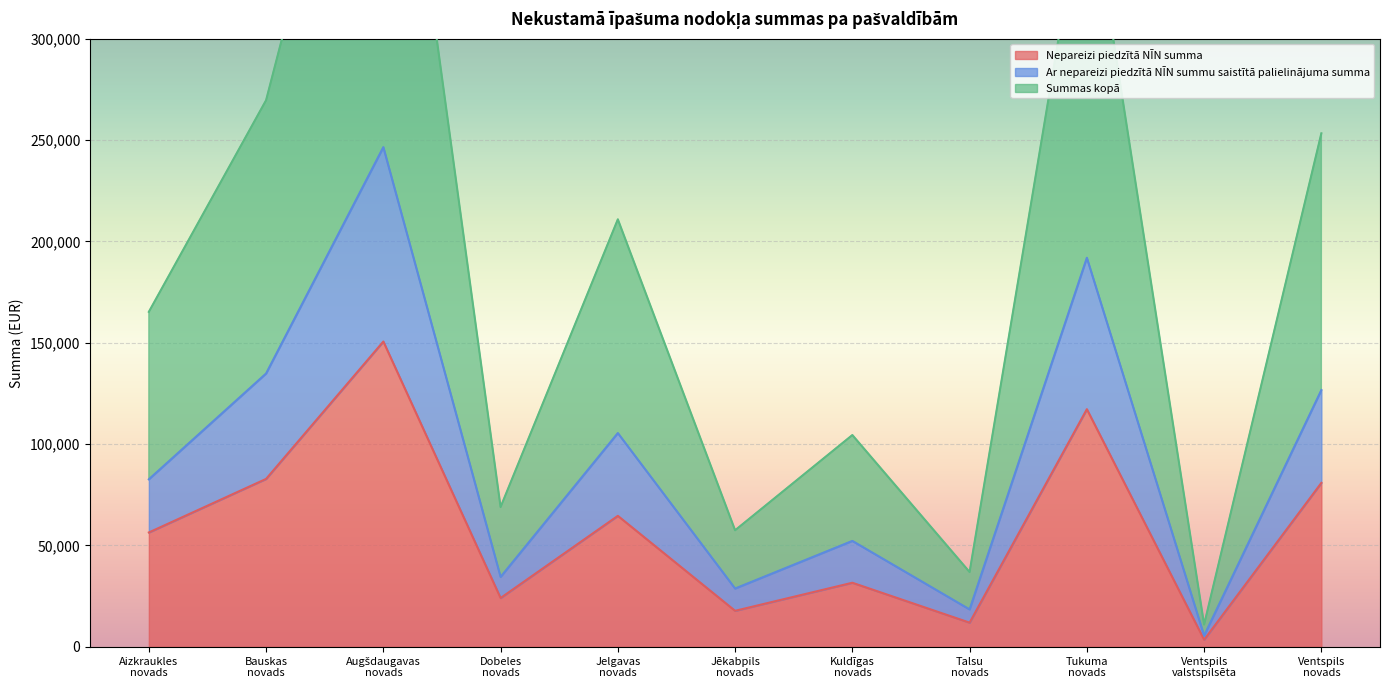

Where is the first local minimum for Ar nepareizi piedzītā NĪN summu saistītā palielinājuma summa?

Dobeles
novads